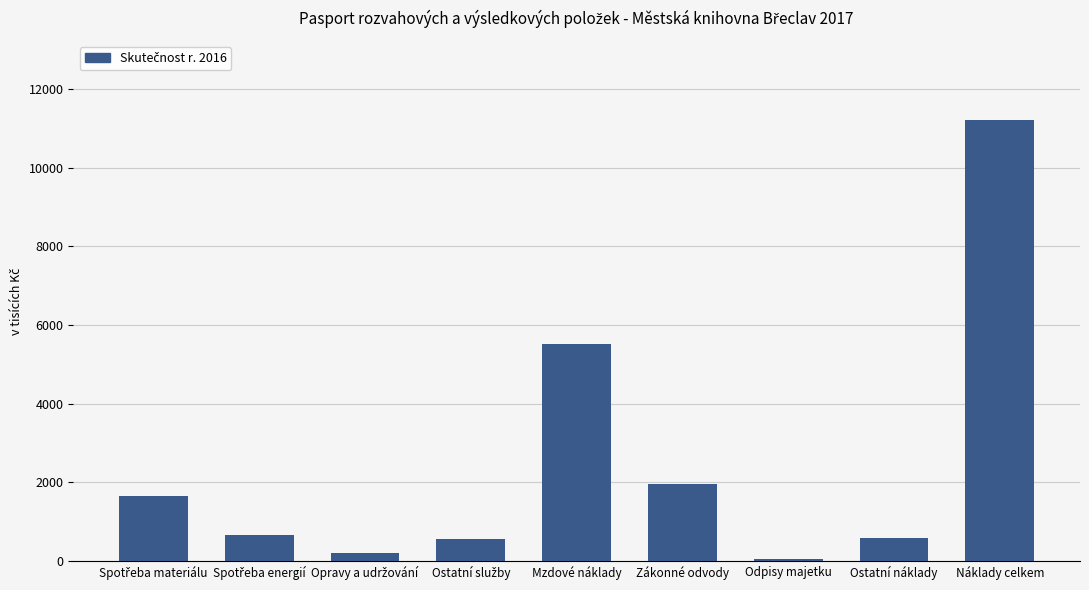

At which label is the value closest to 5625?

Mzdové náklady